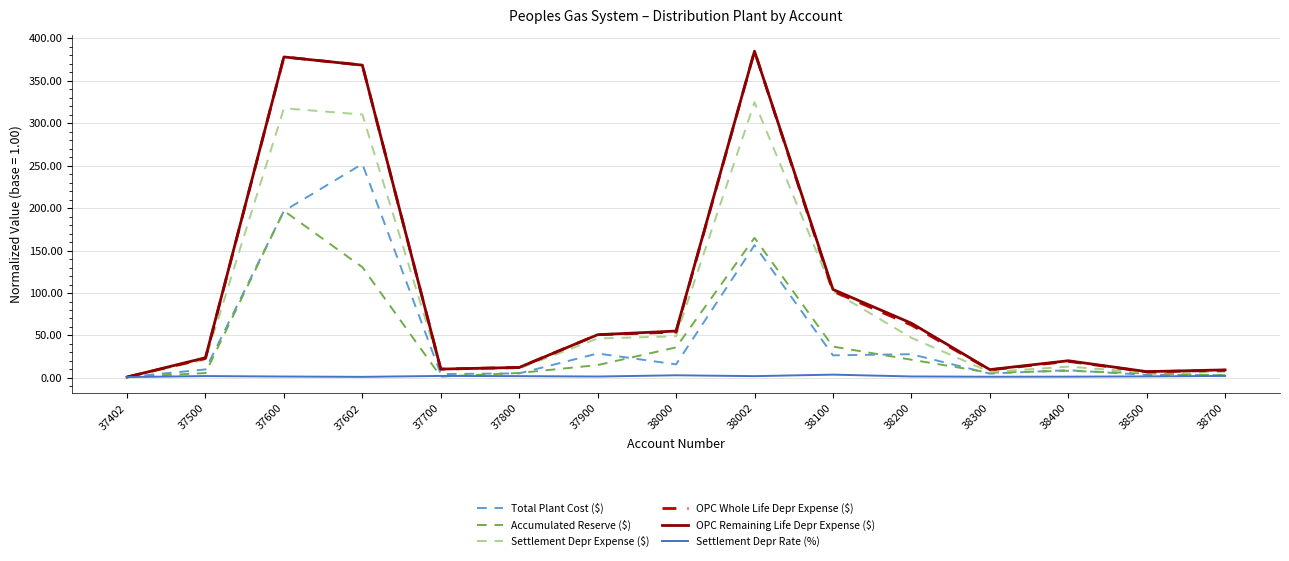

What is the maximum value shown in the chart?

385.0